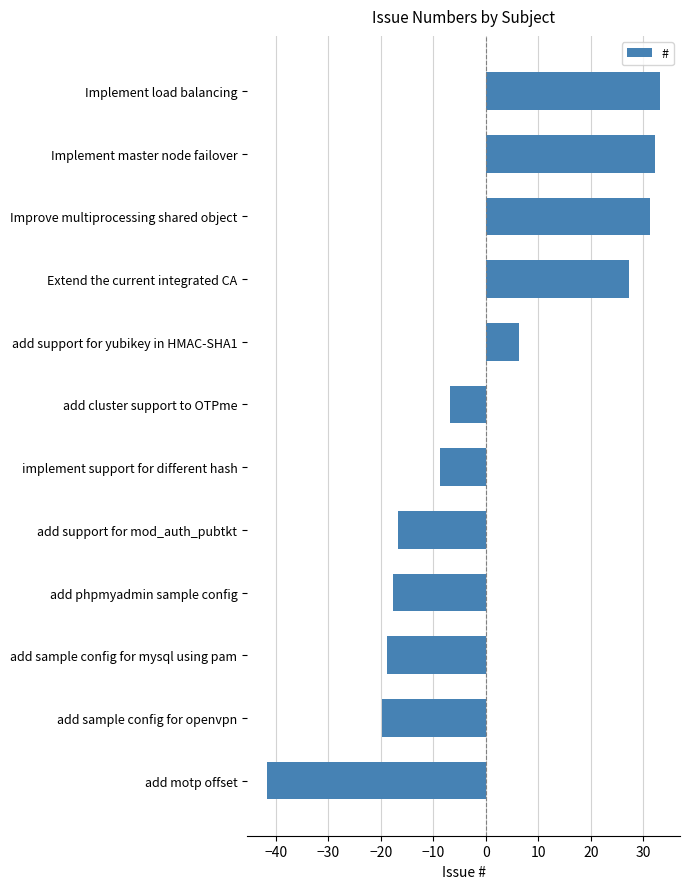

List the labels in order of value, smallest first.

add motp offset, add sample config for openvpn, add sample config for mysql using pam, add phpmyadmin sample config, add support for mod_auth_pubtkt, implement support for different hash, add cluster support to OTPme, add support for yubikey in HMAC-SHA1, Extend the current integrated CA, Improve multiprocessing shared object, Implement master node failover, Implement load balancing